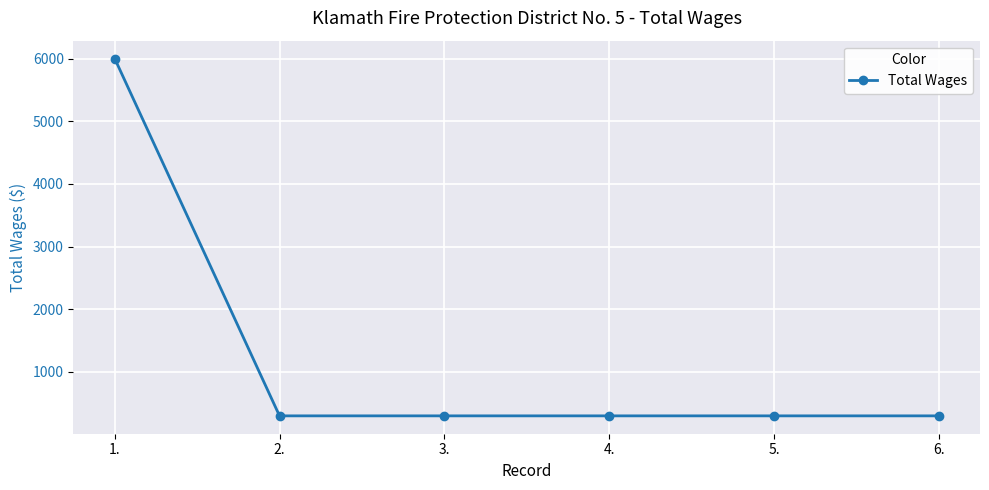

Does the chart display data point markers on the line(s)?

Yes